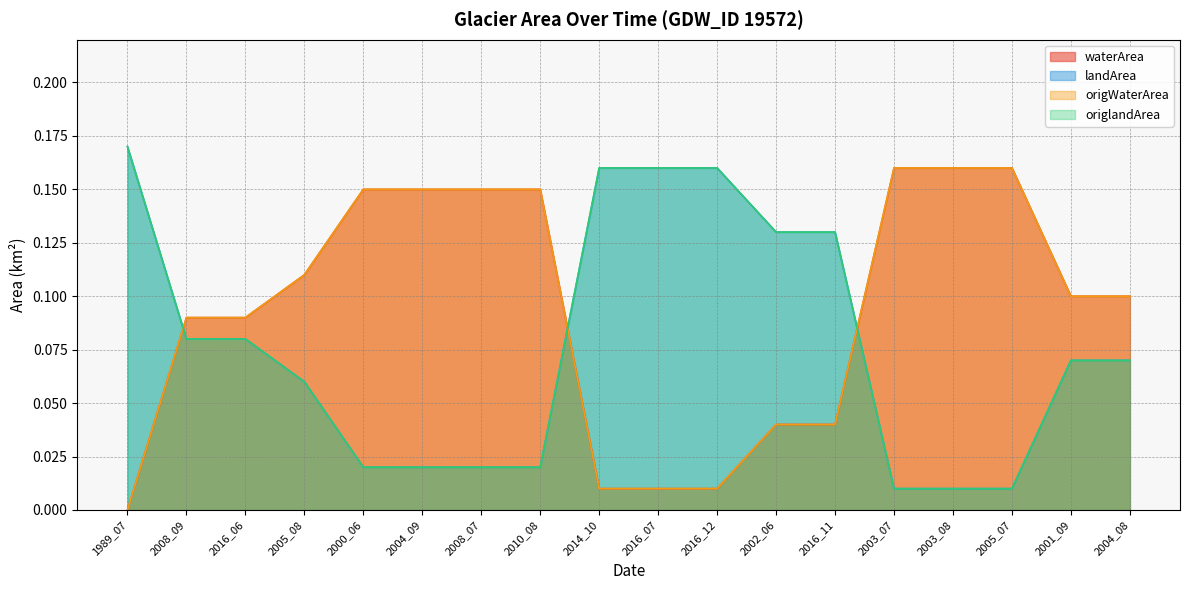

True or false: origlandArea and landArea cross at least once.

False